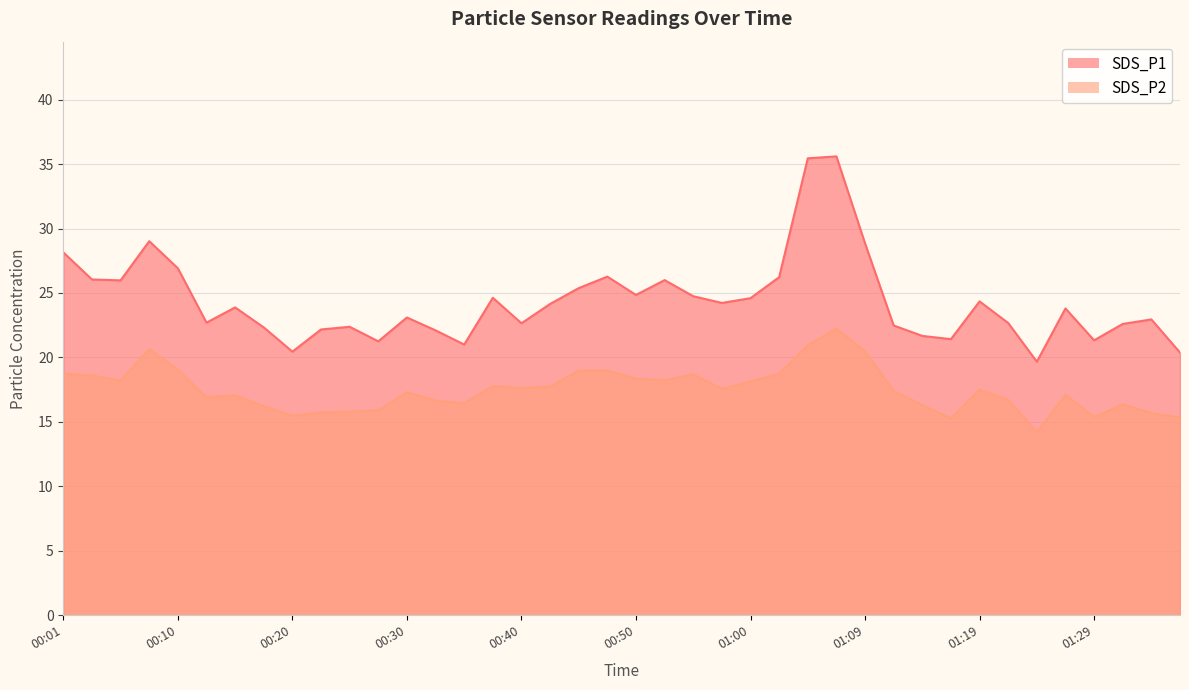

What value does the SDS_P2 series have at 00:18?

16.2